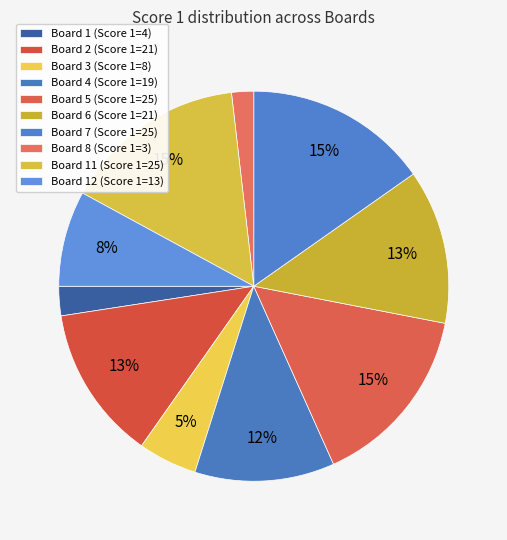

Count the number of slices in the pie.

10